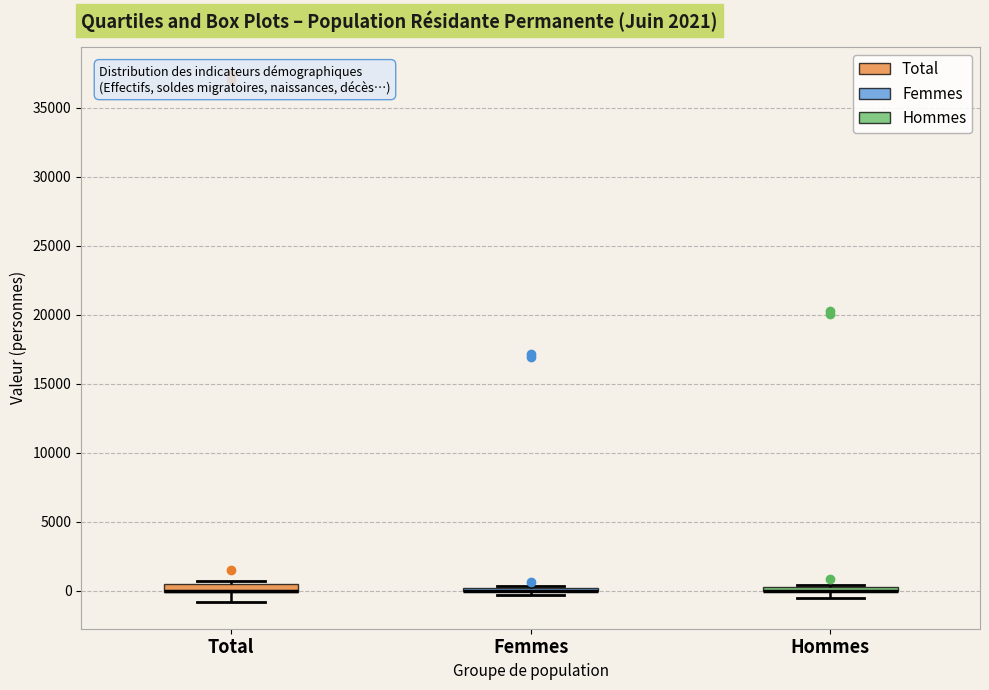

Where is the lower edge of the box for Total on the y-axis? The values are not printed on the chart, so give them approximately, as read against the axis.

0